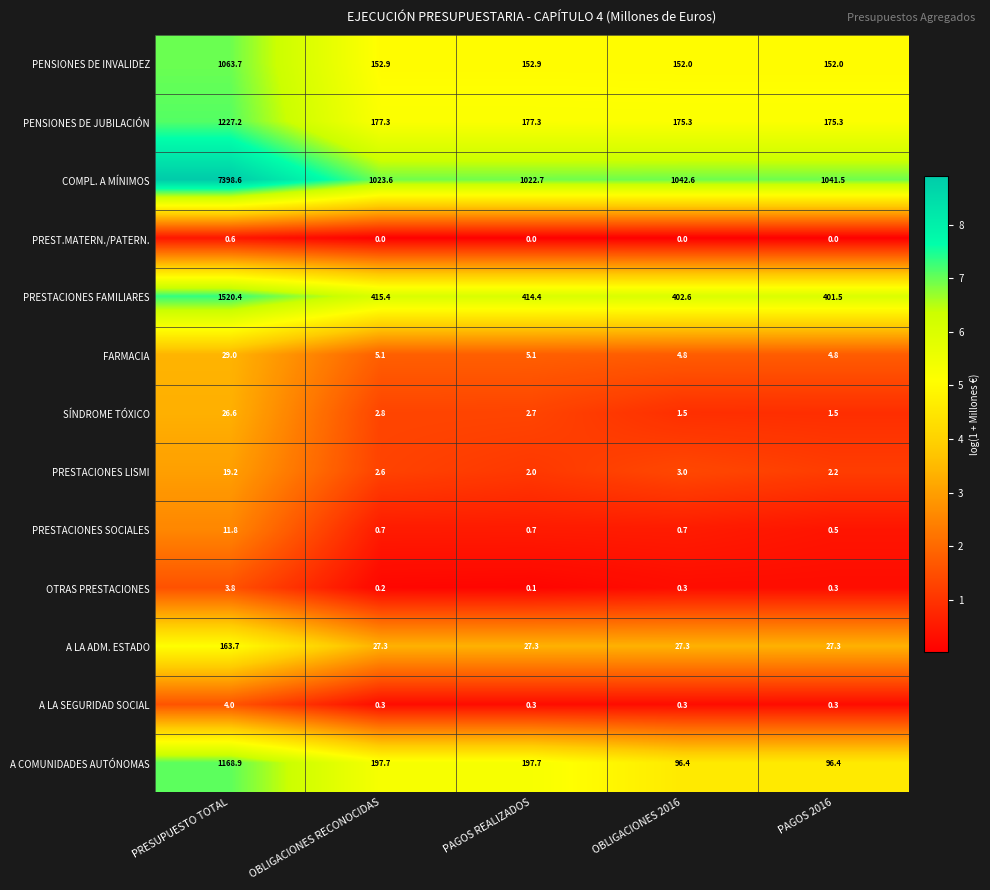

The value of A LA ADM. ESTADO at OBLIGACIONES RECONOCIDAS is 27.3. True or false?

True